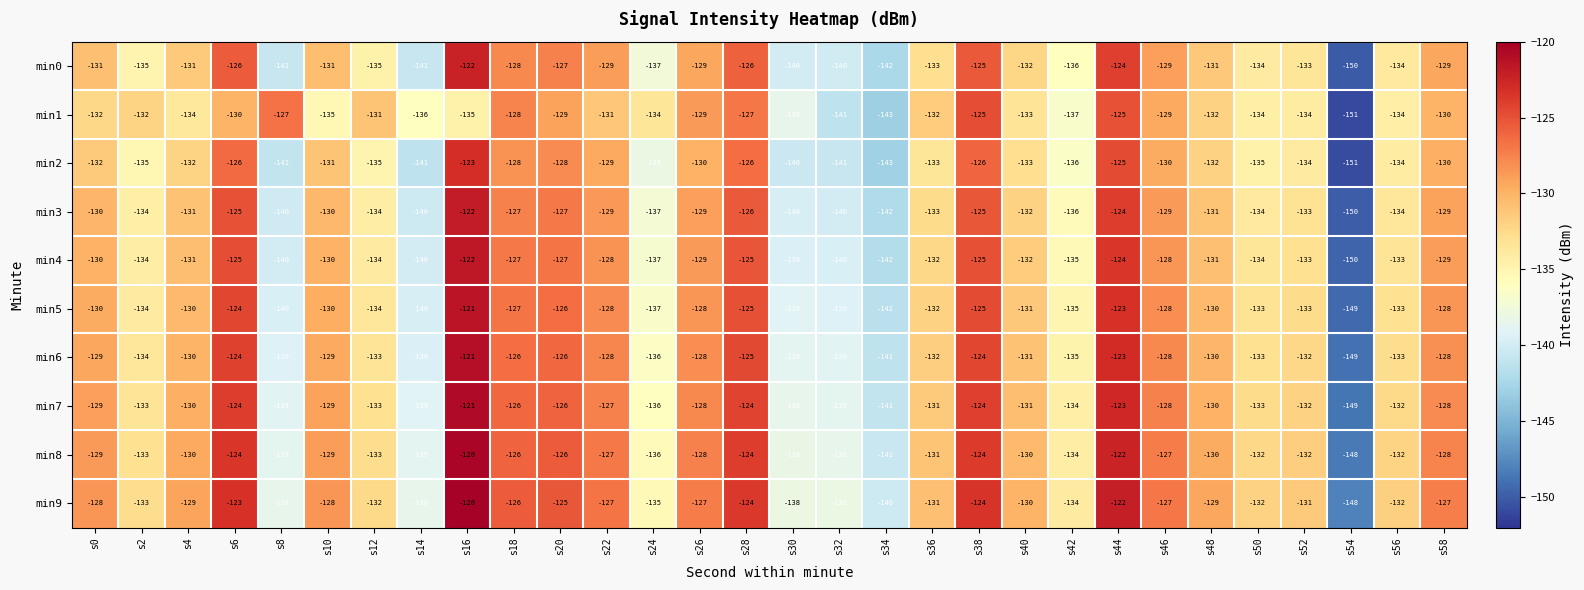

What is the sum of the min8 values at s34 and s40?

-271